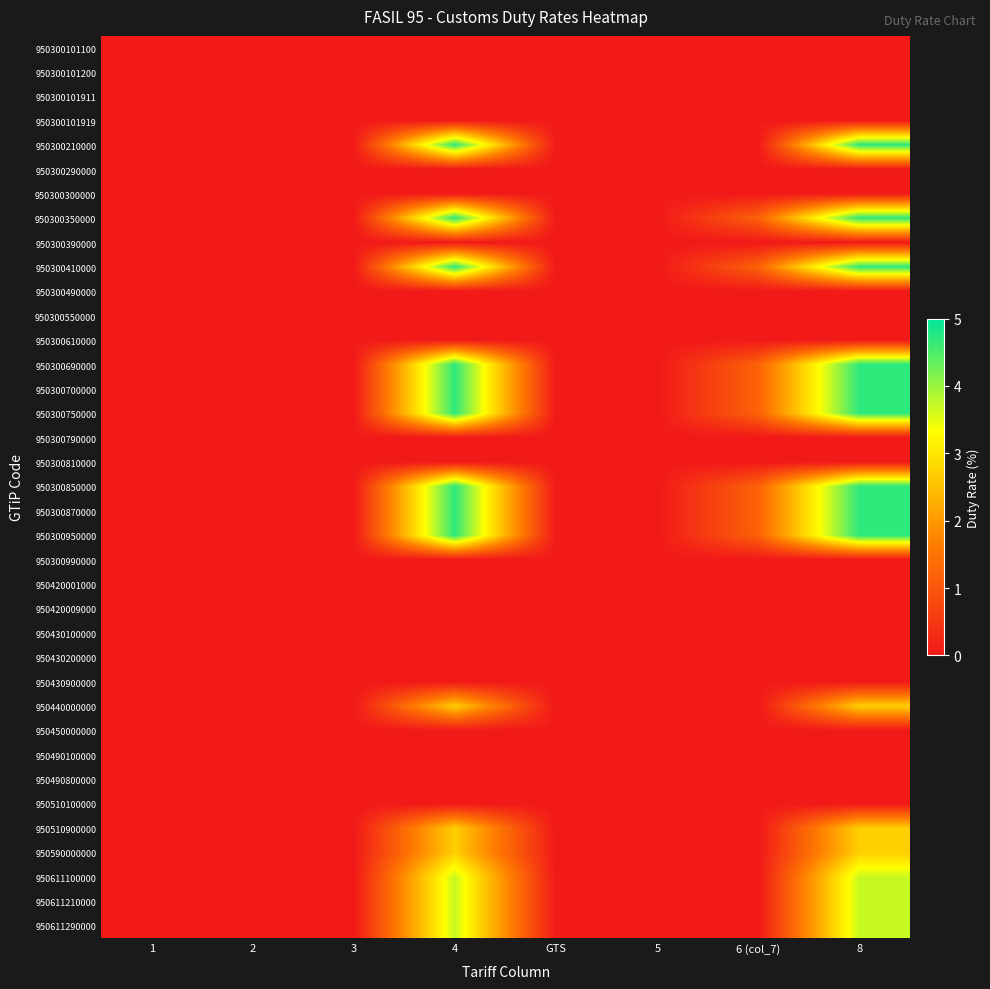

Between GTS and 5, which is larger?

GTS